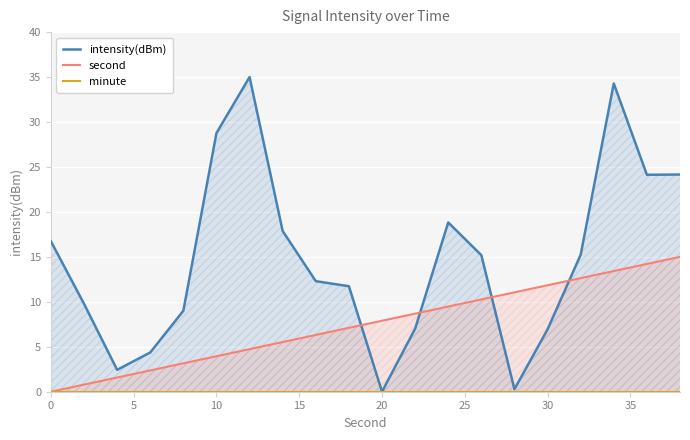

List the series in order of their peak value, lowest first.

minute, second, intensity(dBm)